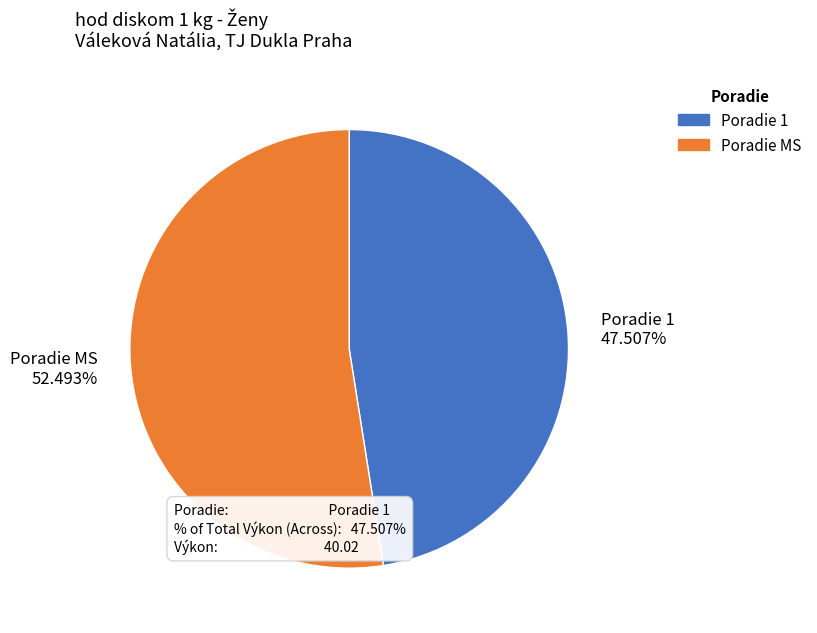

How many segments does this pie chart have?

2